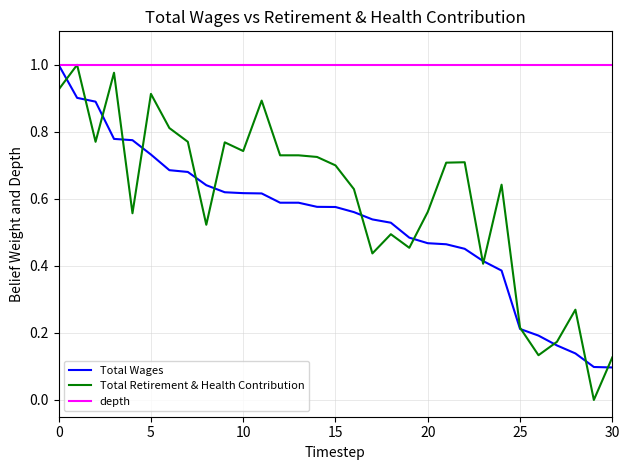

True or false: Total Wages and Total Retirement & Health Contribution cross at least once.

True